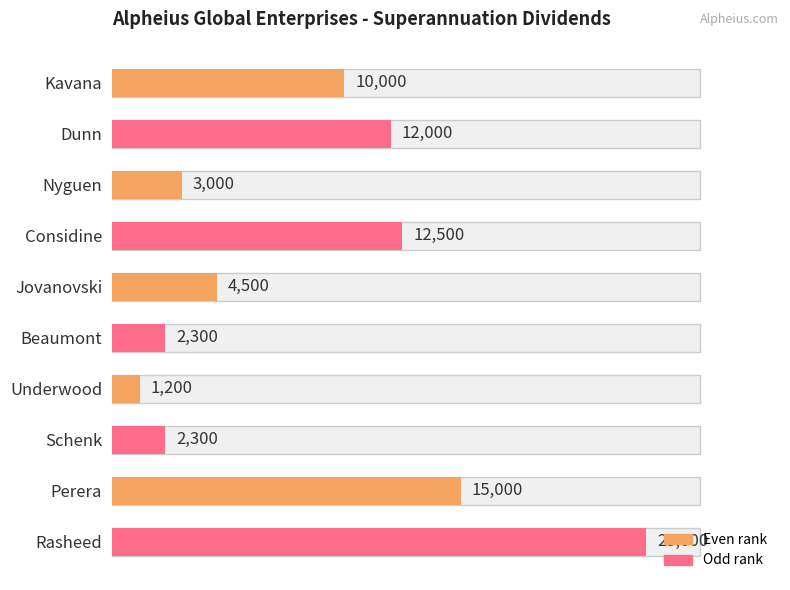

What is the change in value from Kavana to Rasheed?

+13000